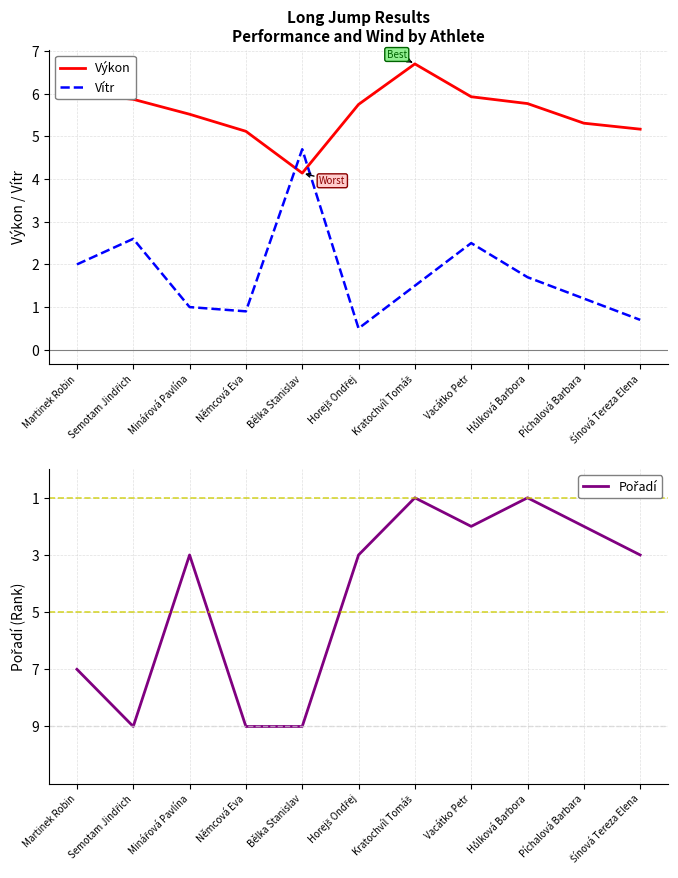

What position from the left is Hůlková Barbora?

9